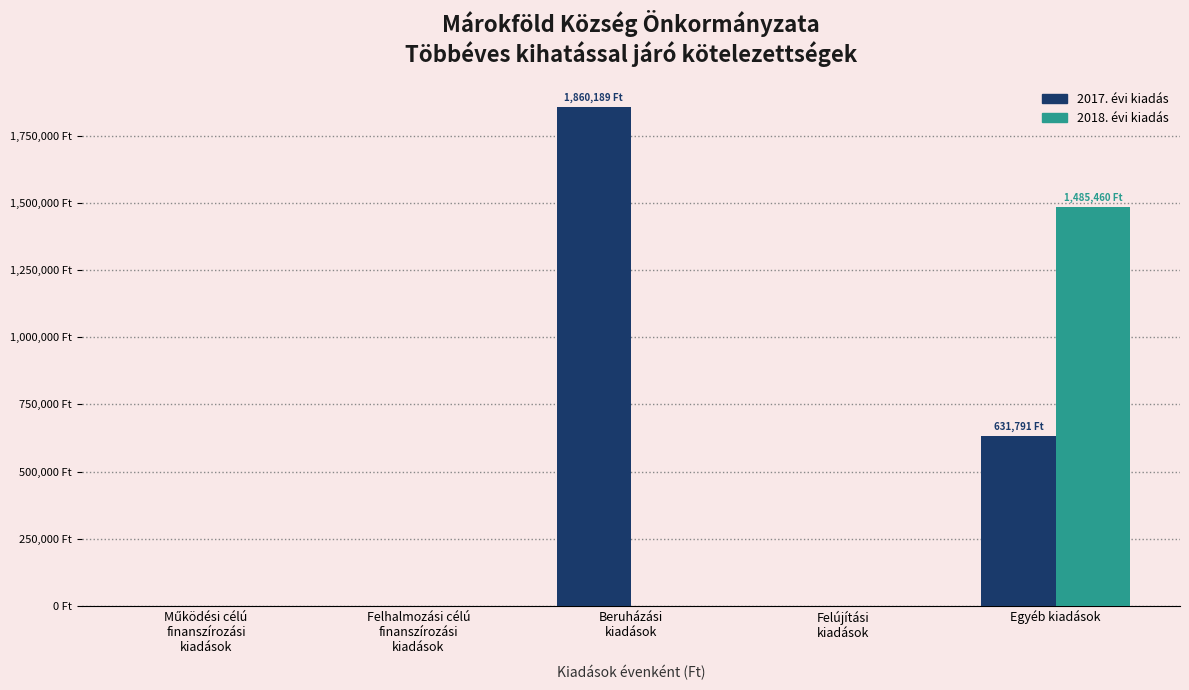

What is the difference between the maximum and minimum values in the 2018. évi kiadás series?

1485460